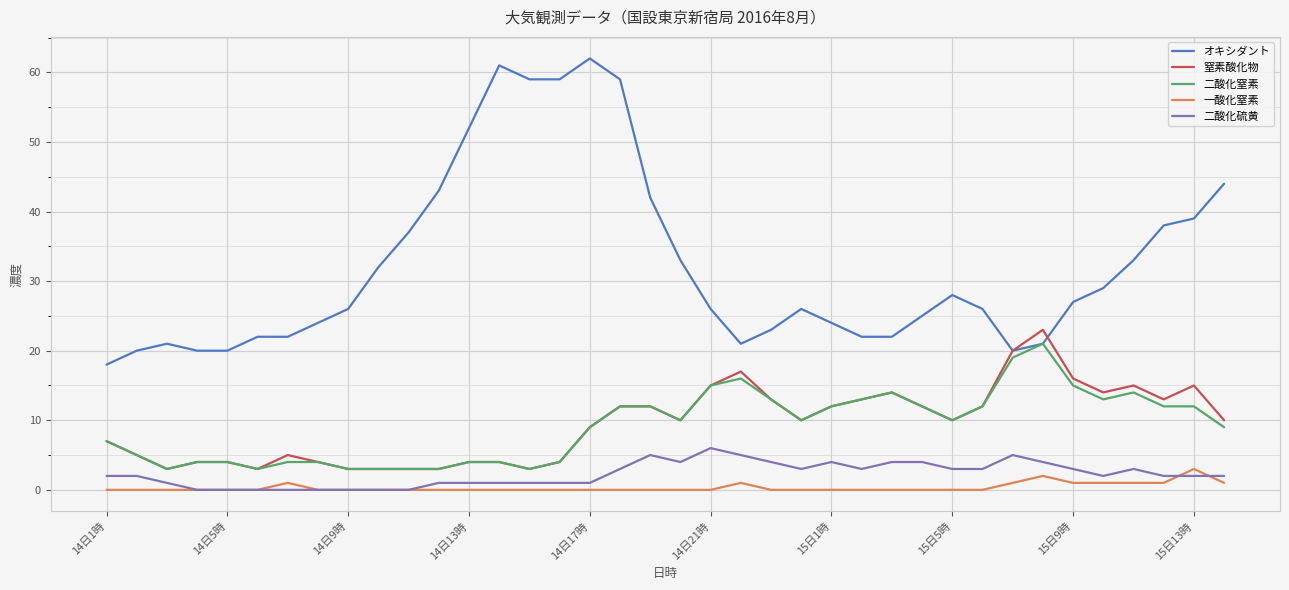

Which series has the largest range (max minus min)?

オキシダント